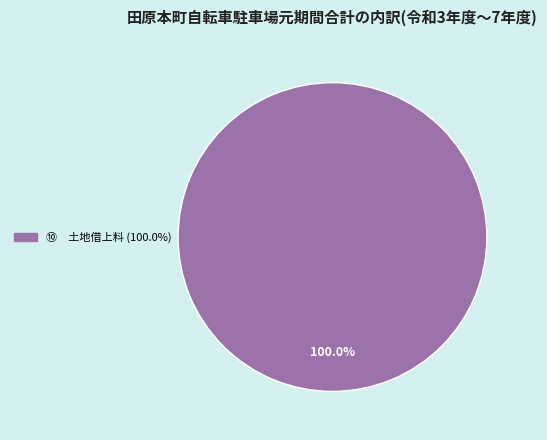

Is there a majority slice in this chart?

Yes